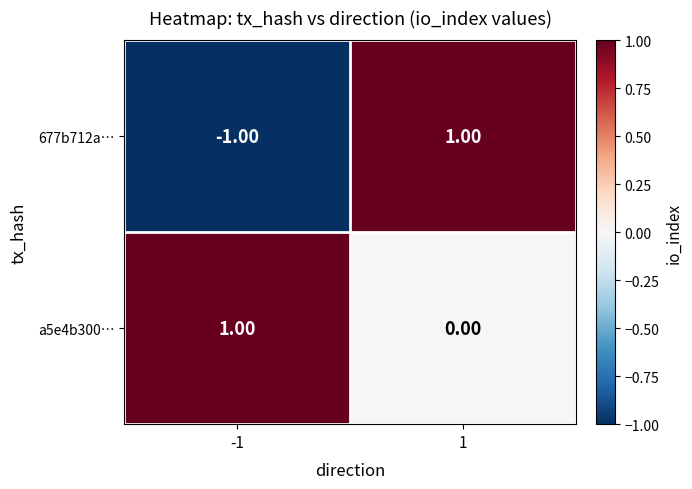

Rank the series at 1 from highest to lowest value.

677b712a…, a5e4b300…